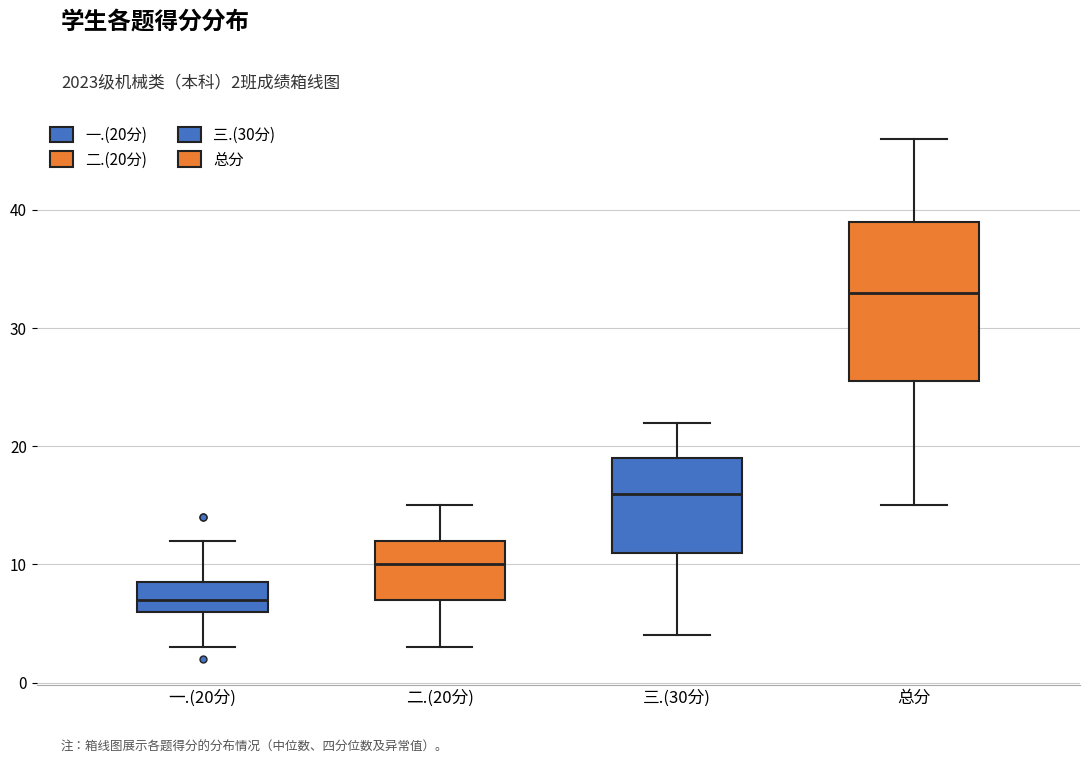

Reading left to right, read every box against the y-axis: the position of its median line, the range the box covers, and the ends of its whiskers. The values are not printed on the chart, so give them approximately, as read against the axis.

一.(20分): median 7, box 6 to 9, whiskers 3 to 12
二.(20分): median 10, box 7 to 12, whiskers 3 to 15
三.(30分): median 16, box 11 to 19, whiskers 4 to 22
总分: median 33, box 26 to 39, whiskers 15 to 46